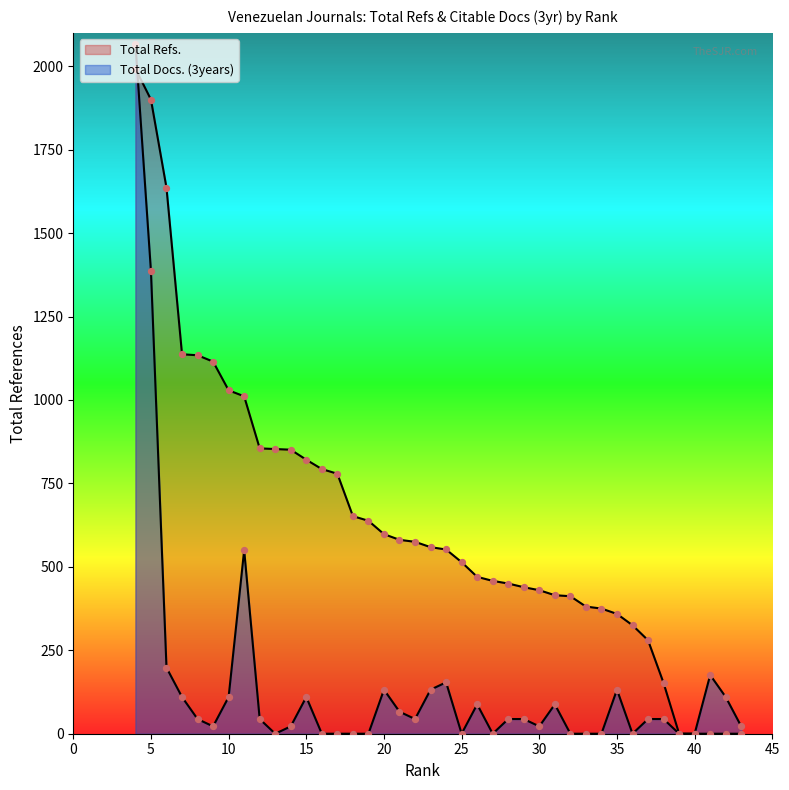

At which category is the sum across all series the highest?

4